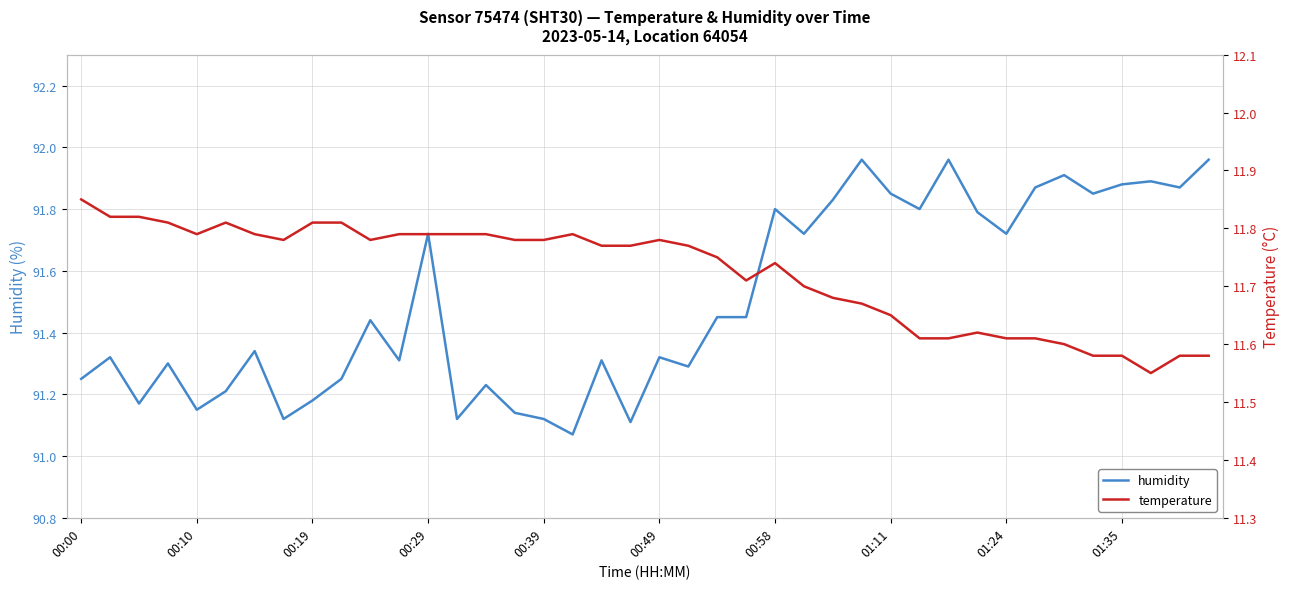

True or false: humidity and temperature intersect in this chart.

False